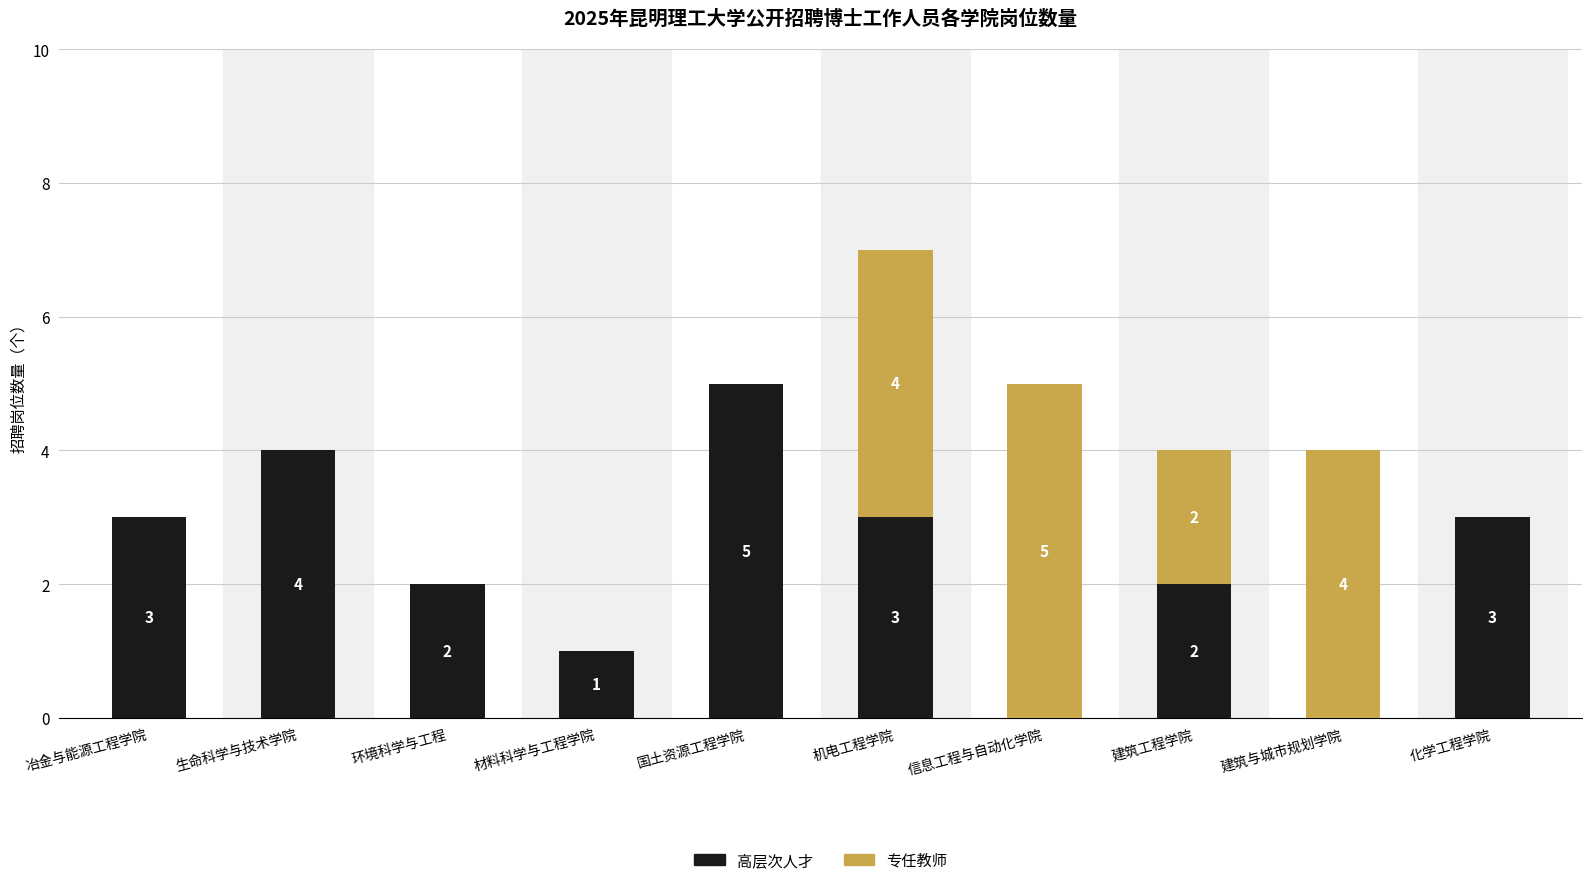

The value of 高层次人才 at 建筑工程学院 is 2. True or false?

True